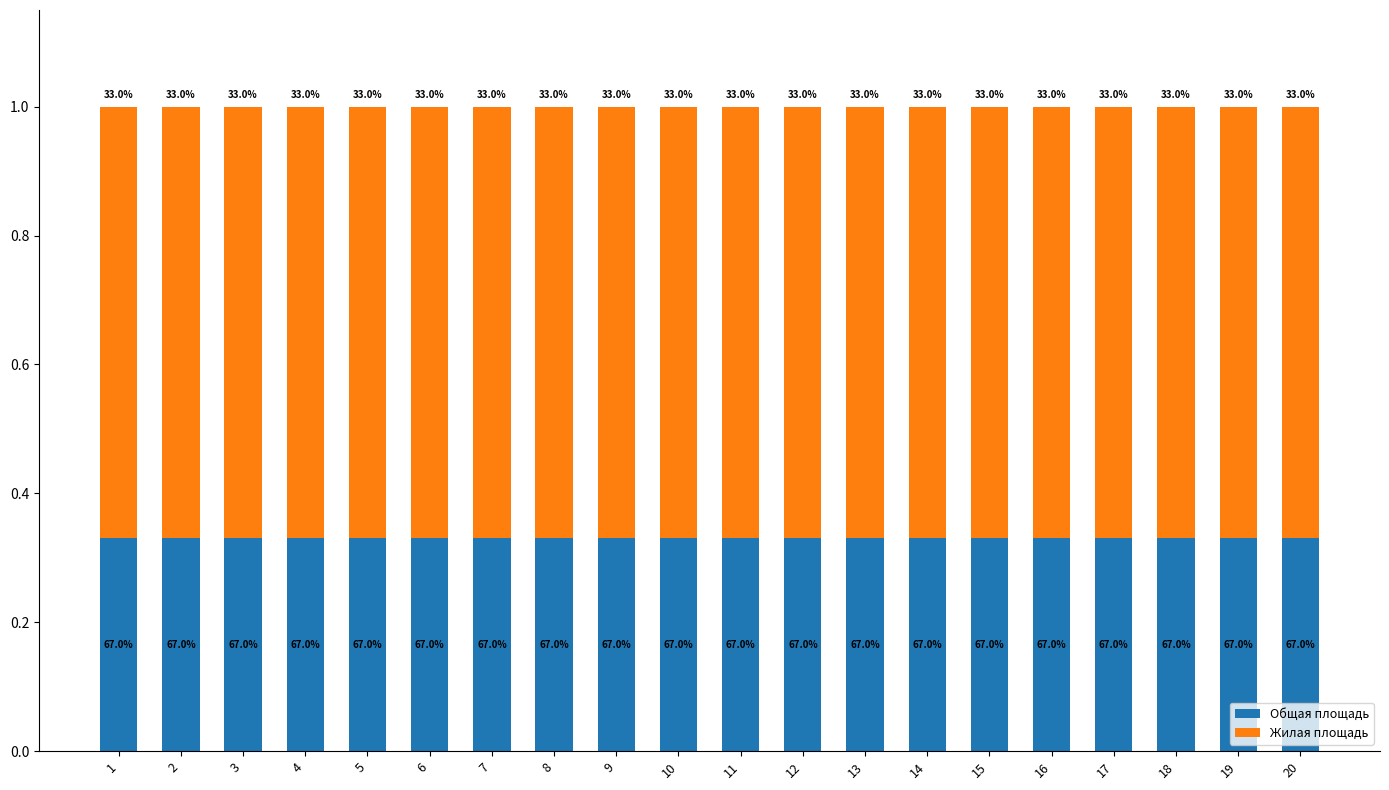

What are all the series names shown in the legend?

Общая площадь, Жилая площадь